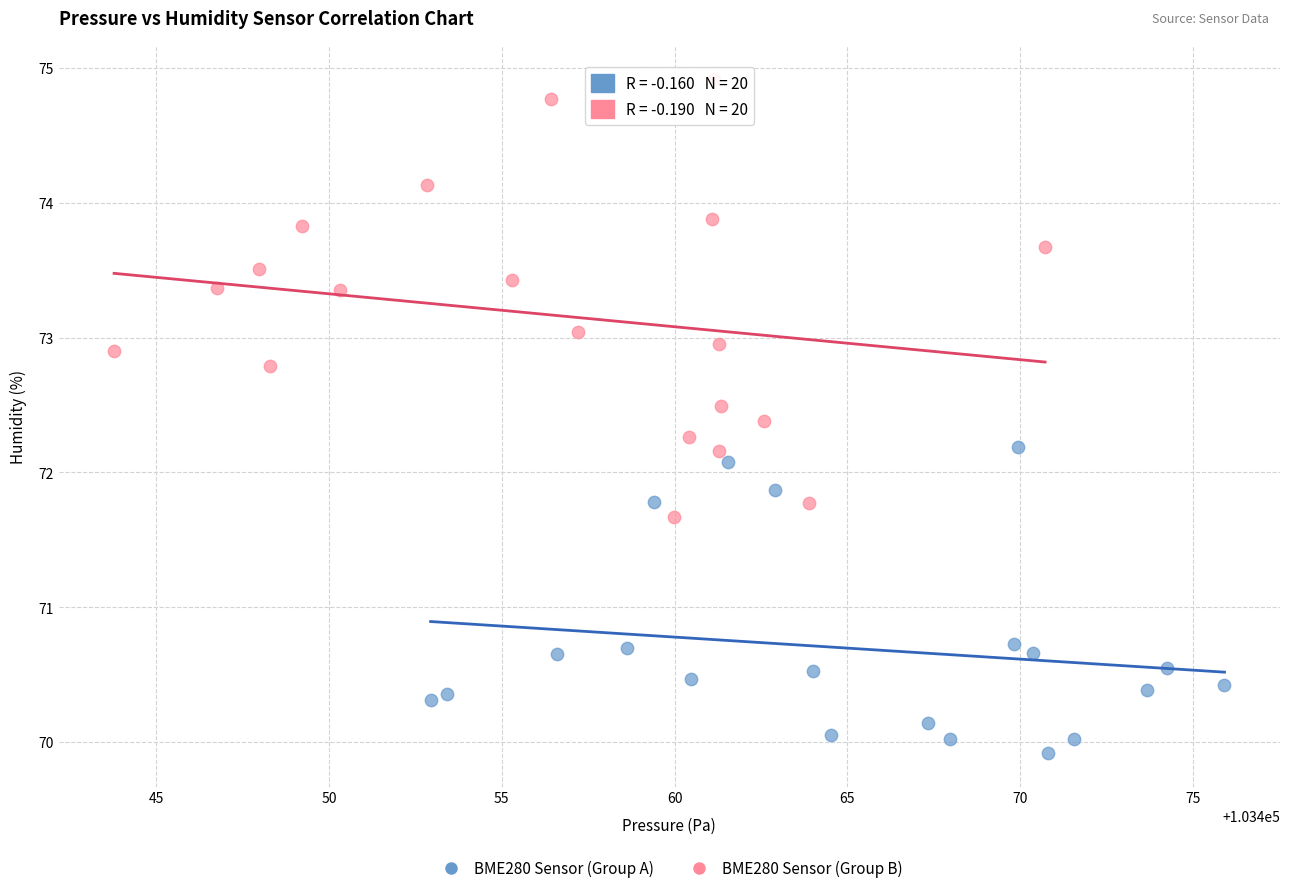

Which series contains the lowest Y value?

BME280 Sensor (Group A)